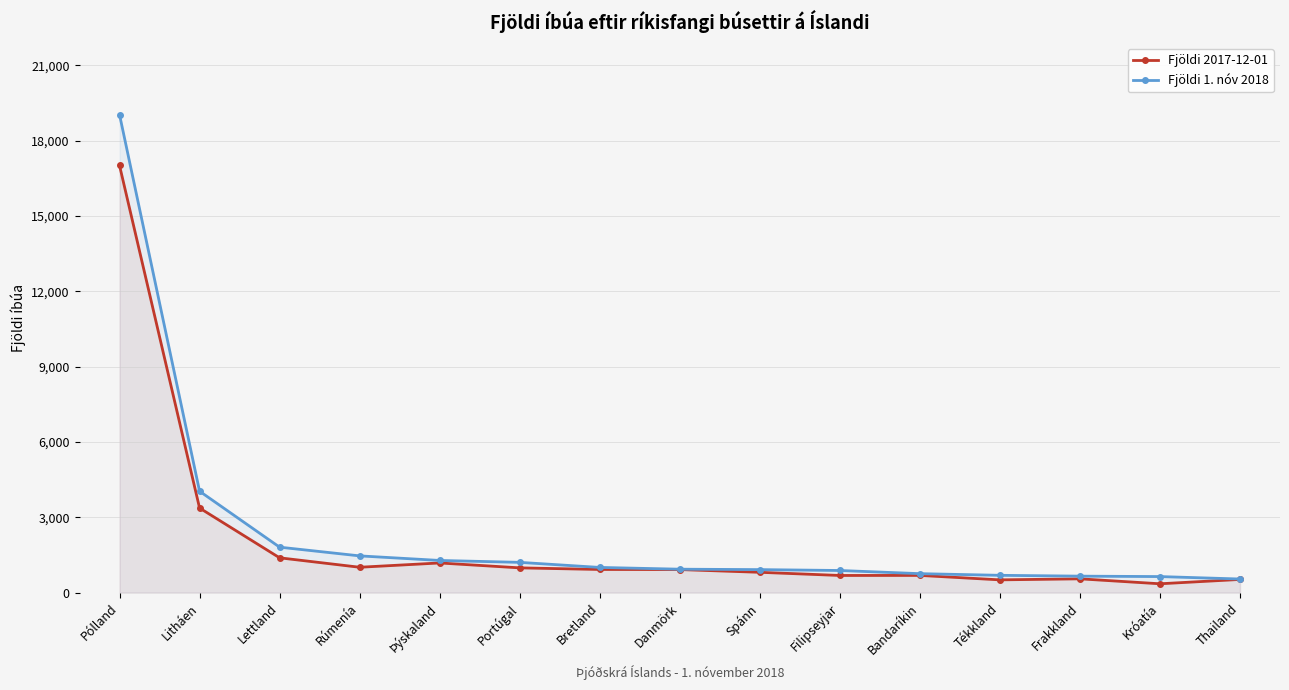

What is the label of the 15th point from the left?

Thailand